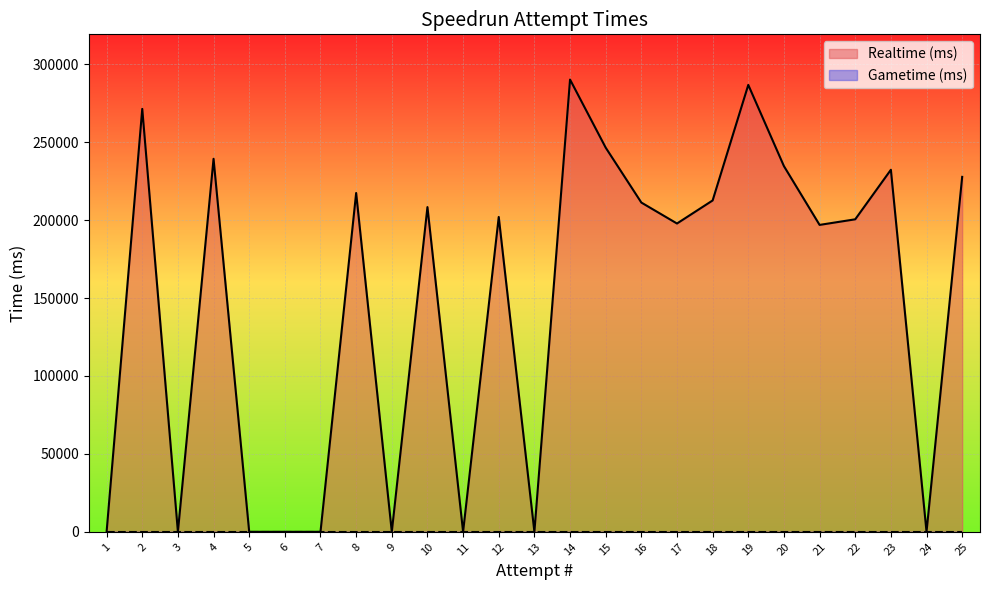

What is the sum of all values?

3676468